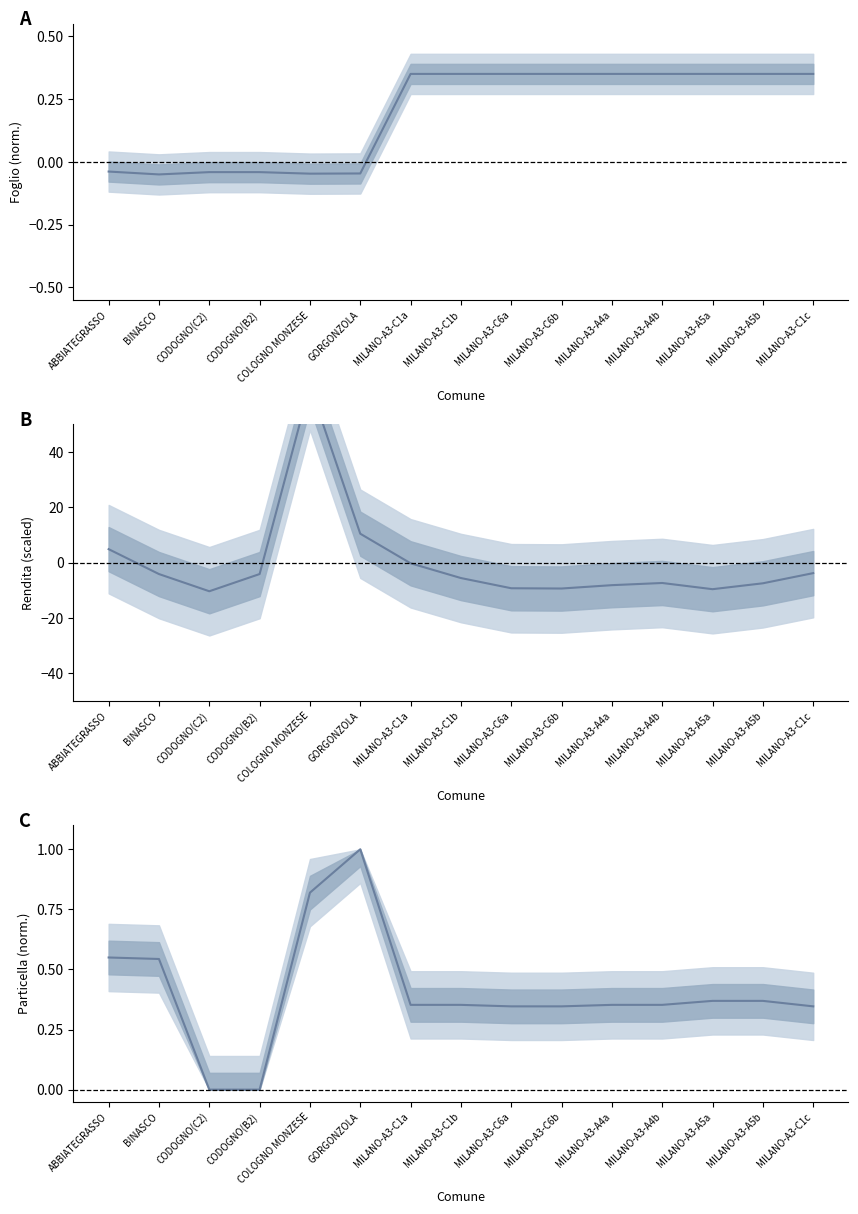

Reading left to right, extract all data points from this chart.

FOGLIO: -0.0	-0.1	-0.0	-0.0	-0.0	-0.0	0.4	0.4	0.4	0.4	0.4	0.4	0.4	0.4	0.4
RENDITA: 4.9	-4.1	-10.3	-4.1	64.0	10.5	-0.2	-5.6	-9.3	-9.4	-8.1	-7.4	-9.6	-7.5	-3.8
PARTICELLA: 0.5	0.5	0.0	0.0	0.8	1.0	0.4	0.4	0.3	0.3	0.4	0.4	0.4	0.4	0.3